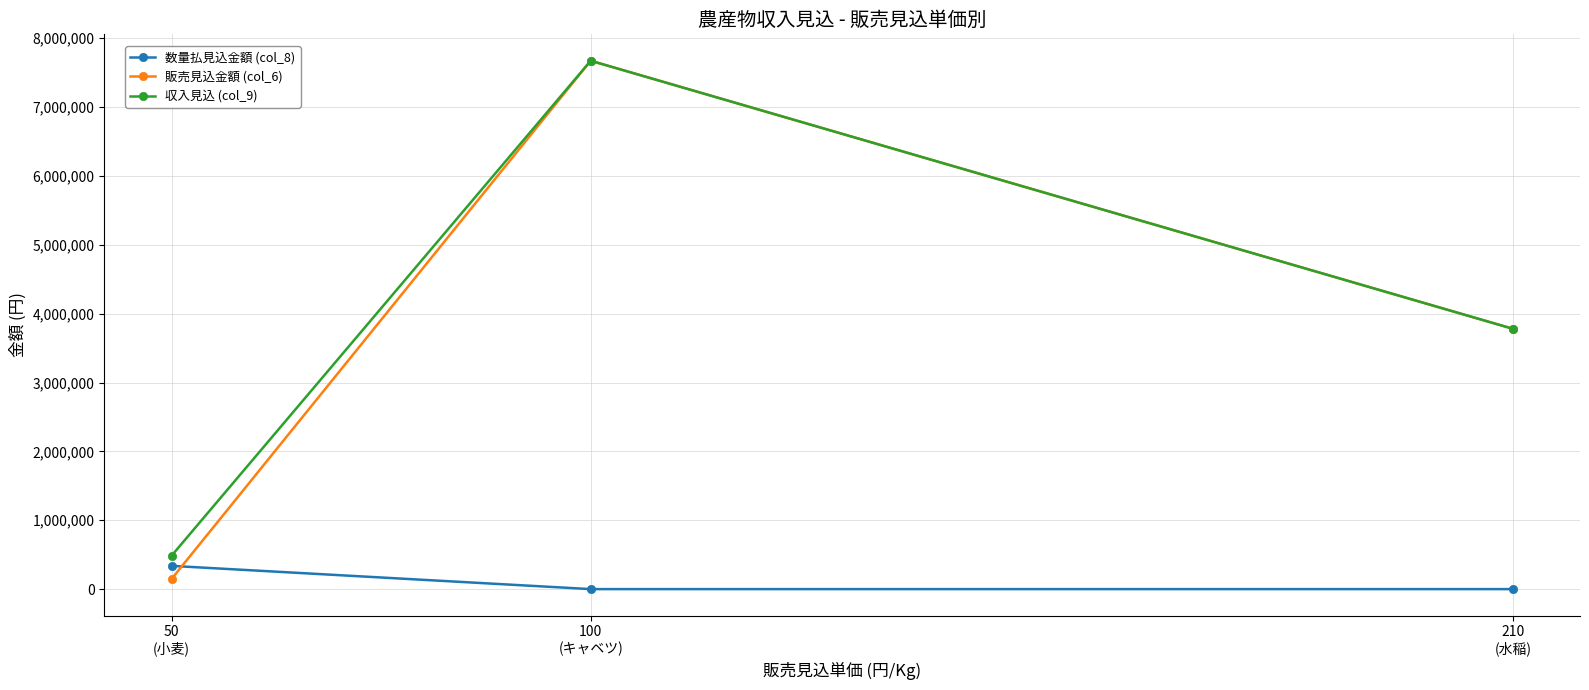

At which category is the sum across all series the highest?

100
(キャベツ)